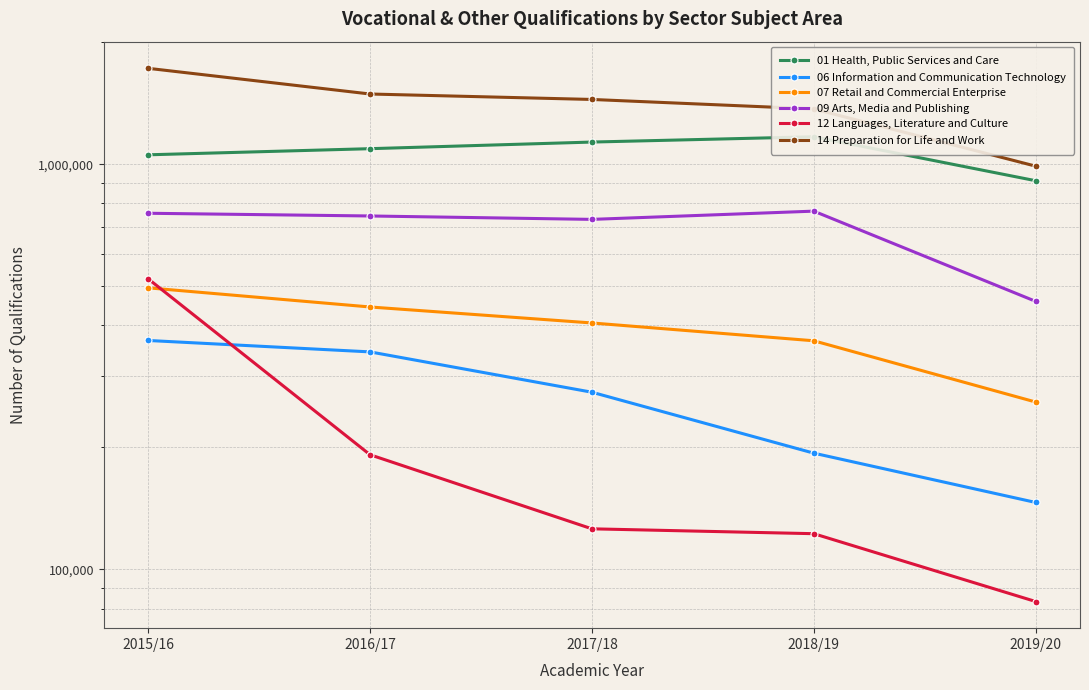

Is it true that 09 Arts, Media and Publishing equals 458845 at 2019/20?

True